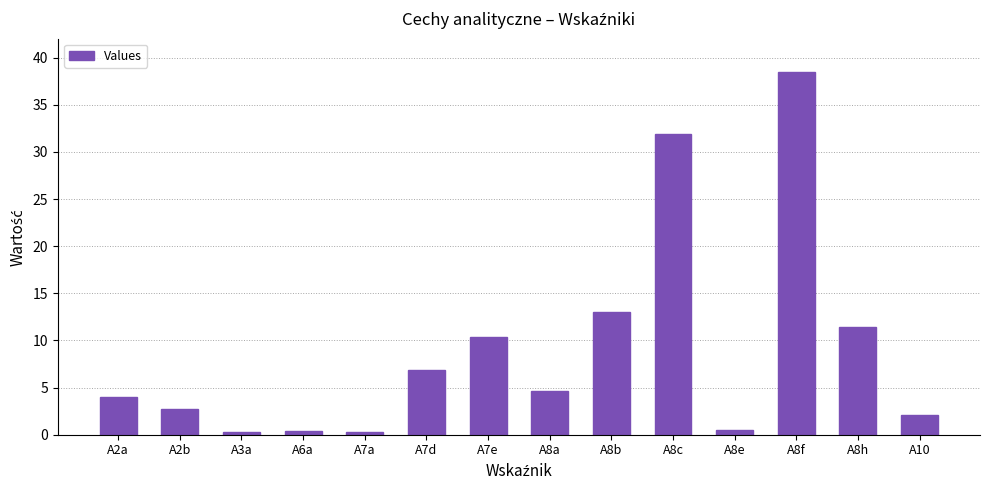

The chart shows a value of 0.3 at A7a. True or false?

True